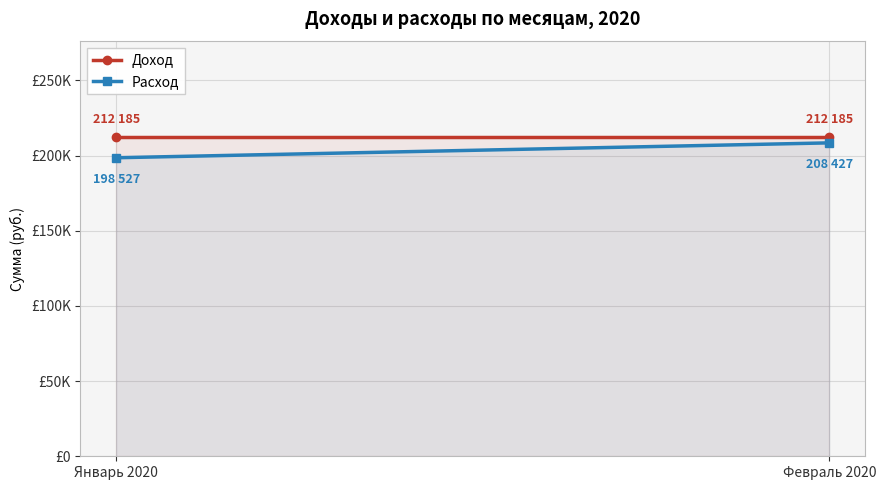

What position from the left is Январь 2020?

1